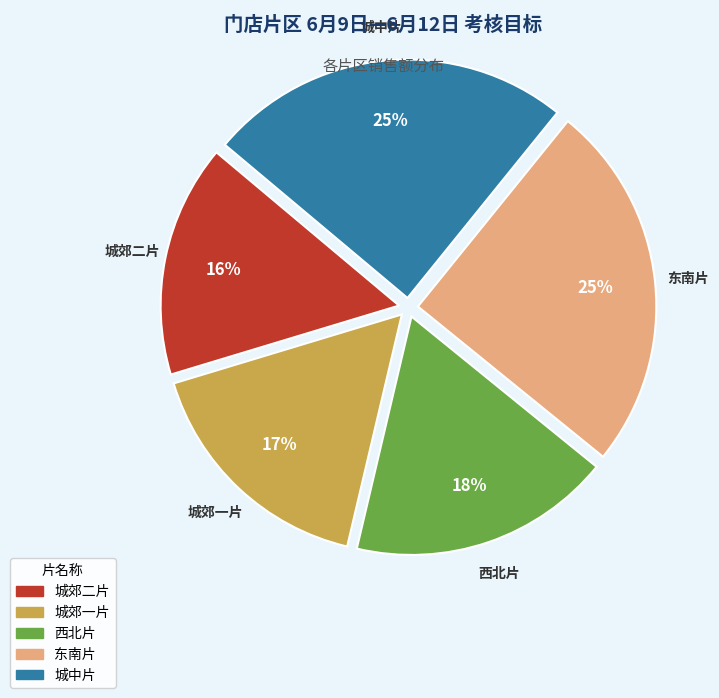

How many segments does this pie chart have?

5